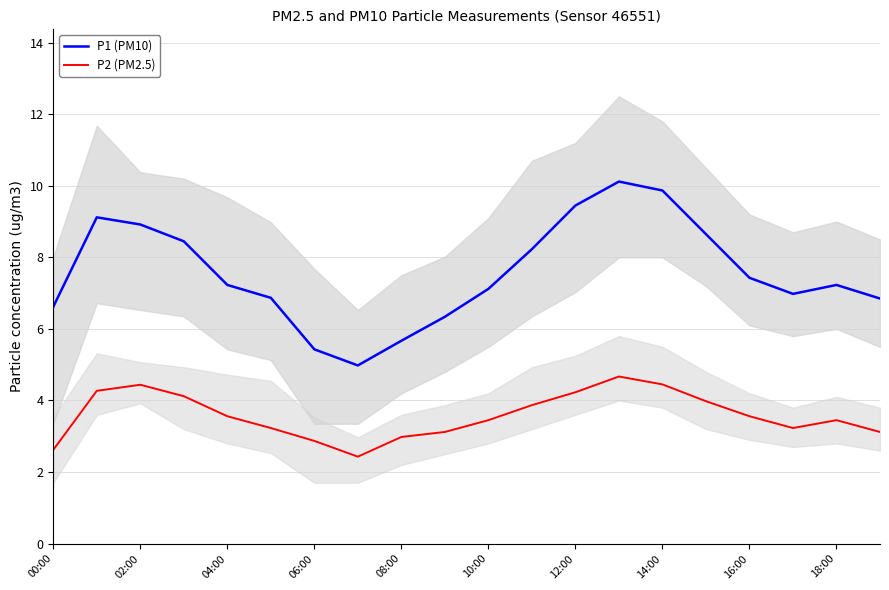

What is the highest value of the P1 (PM10) series?

10.1